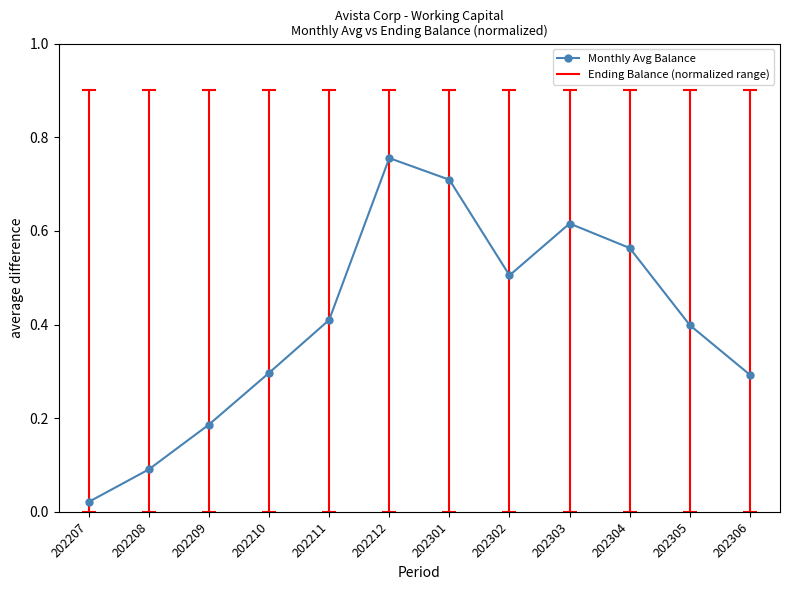

Where is the data nearest to the value 0?

202207